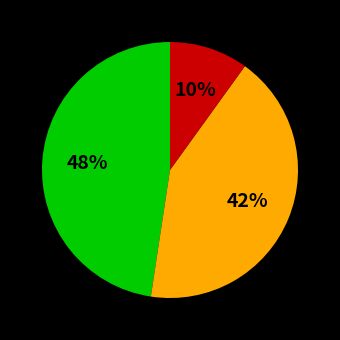

How many slices are in this pie chart?

3